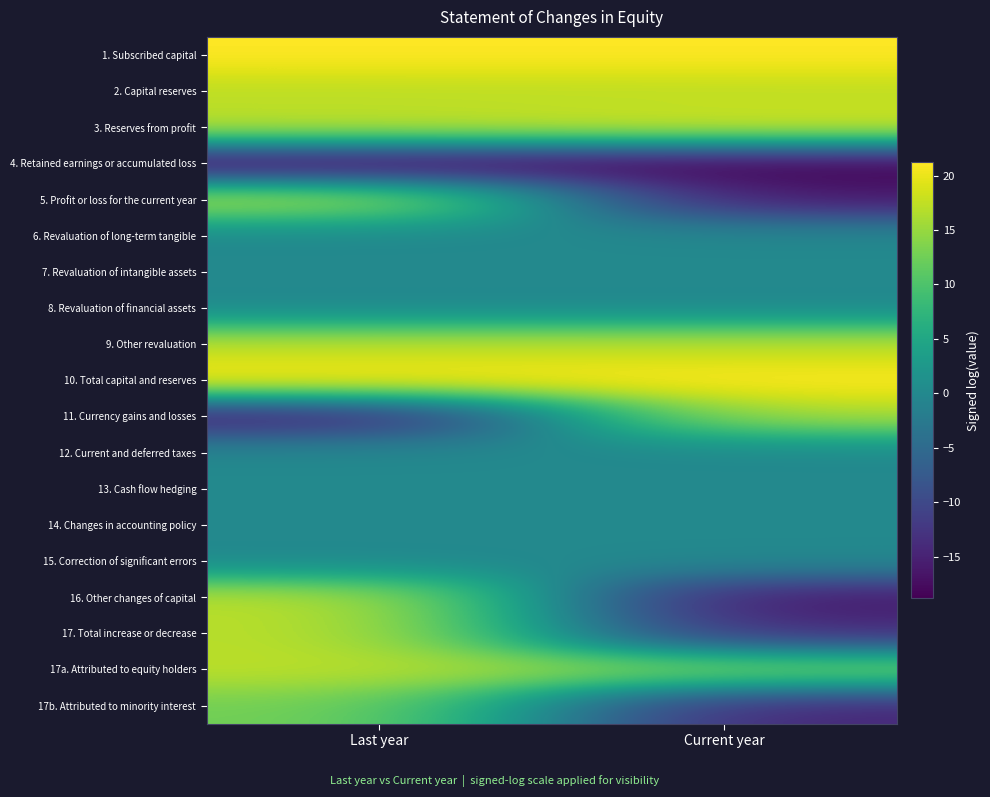

Reading right to left, transcribe all the data shown in this chart.

1. Subscribed capital: Current year=21.2	Last year=21.2
2. Capital reserves: Current year=17.1	Last year=17.0
3. Reserves from profit: Current year=18.5	Last year=17.4
4. Retained earnings or accumulated loss: Current year=-18.8	Last year=-18.7
5. Profit or loss for the current year: Current year=-16.5	Last year=17.5
6. Revaluation of long-term tangible: Current year=0.0	Last year=0.0
7. Revaluation of intangible assets: Current year=0.0	Last year=0.0
8. Revaluation of financial assets: Current year=0.0	Last year=0.0
9. Other revaluation: Current year=17.3	Last year=17.4
10. Total capital and reserves: Current year=21.2	Last year=21.2
11. Currency gains and losses: Current year=16.4	Last year=-16.2
12. Current and deferred taxes: Current year=0.0	Last year=0.0
13. Cash flow hedging: Current year=0.0	Last year=0.0
14. Changes in accounting policy: Current year=0.0	Last year=0.0
15. Correction of significant errors: Current year=0.0	Last year=0.0
16. Other changes of capital: Current year=-16.5	Last year=17.6
17. Total increase or decrease: Current year=-14.1	Last year=17.3
17a. Attributed to equity holders: Current year=14.2	Last year=17.3
17b. Attributed to minority interest: Current year=-14.8	Last year=13.0